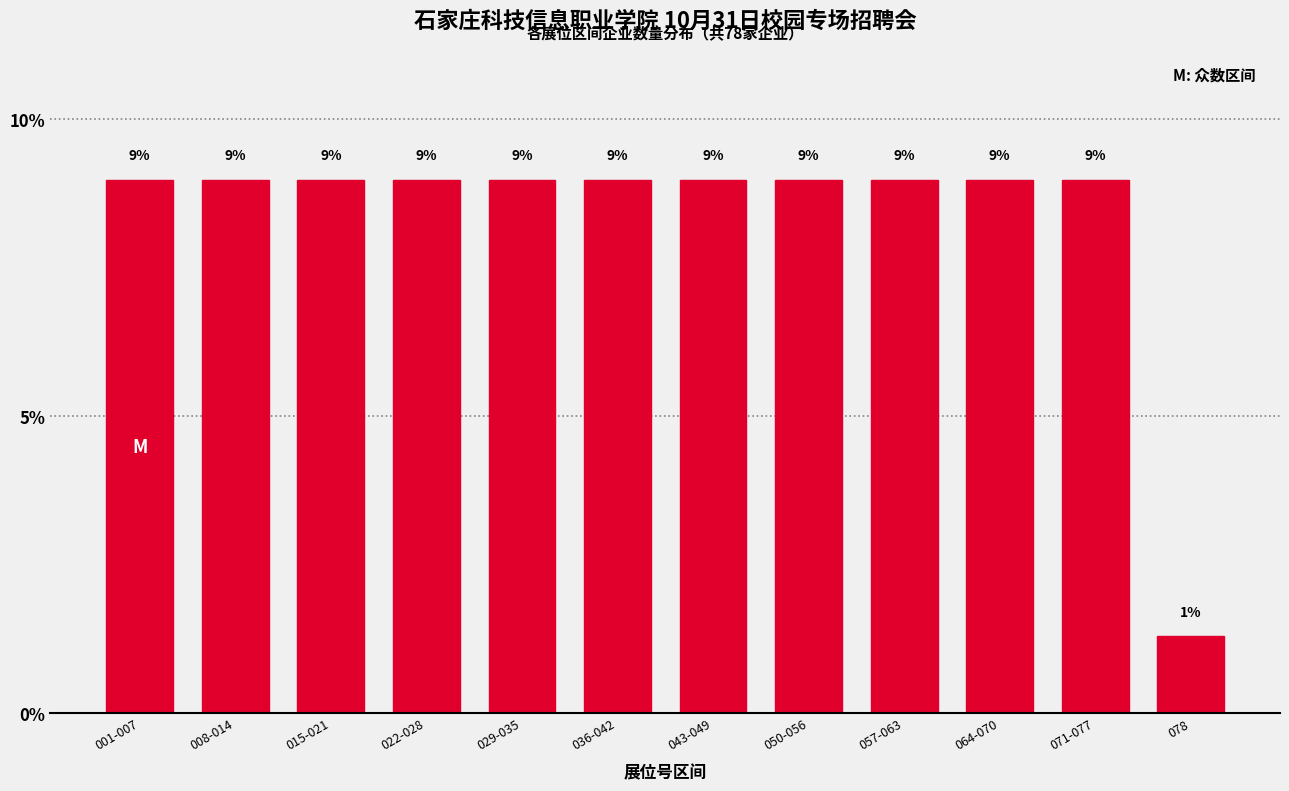

What is the ratio of the value at 043-049 to the value at 071-077?

1.0